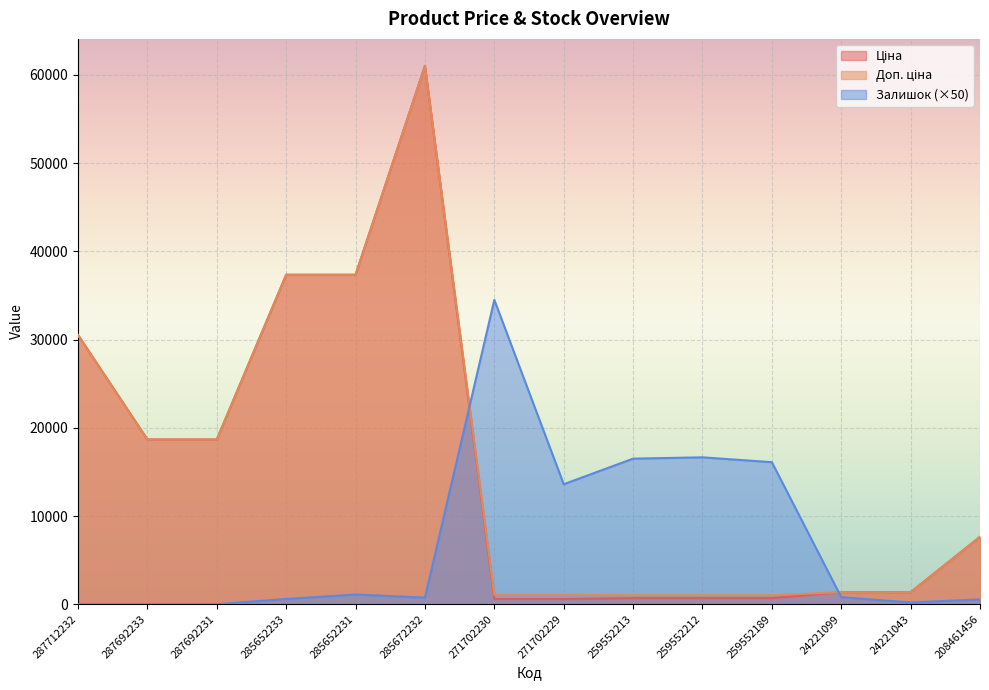

What is the difference between the Залишок values at 285652233 and 271702230?

33900.0